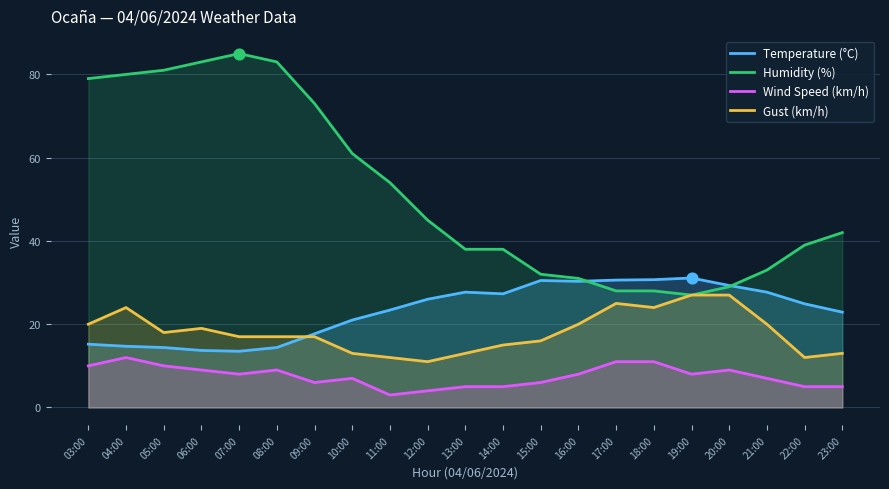

Which series has the largest total across all categories?

Humidity (%)